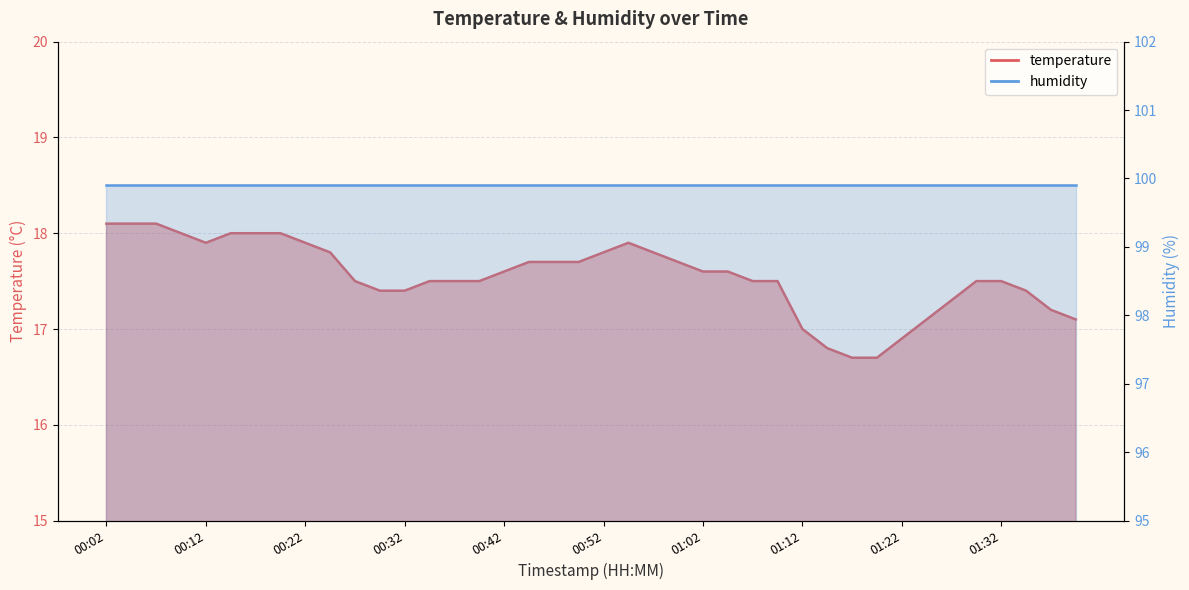

What is the change in value from 00:32 to 00:50?

+0.3